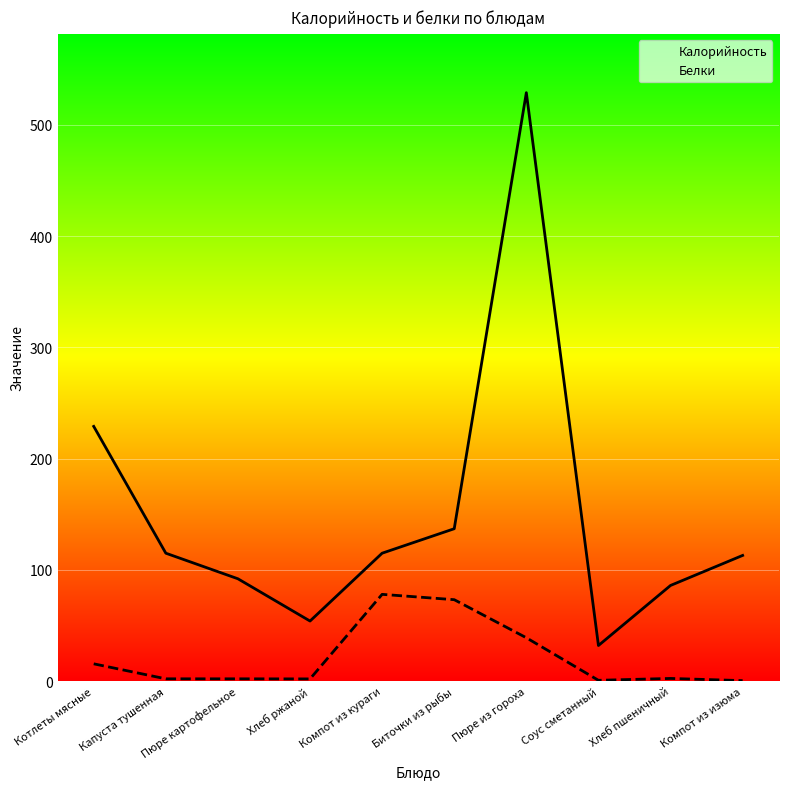

What is the difference between the second highest and second lowest values in the Калорийность series?

175.0